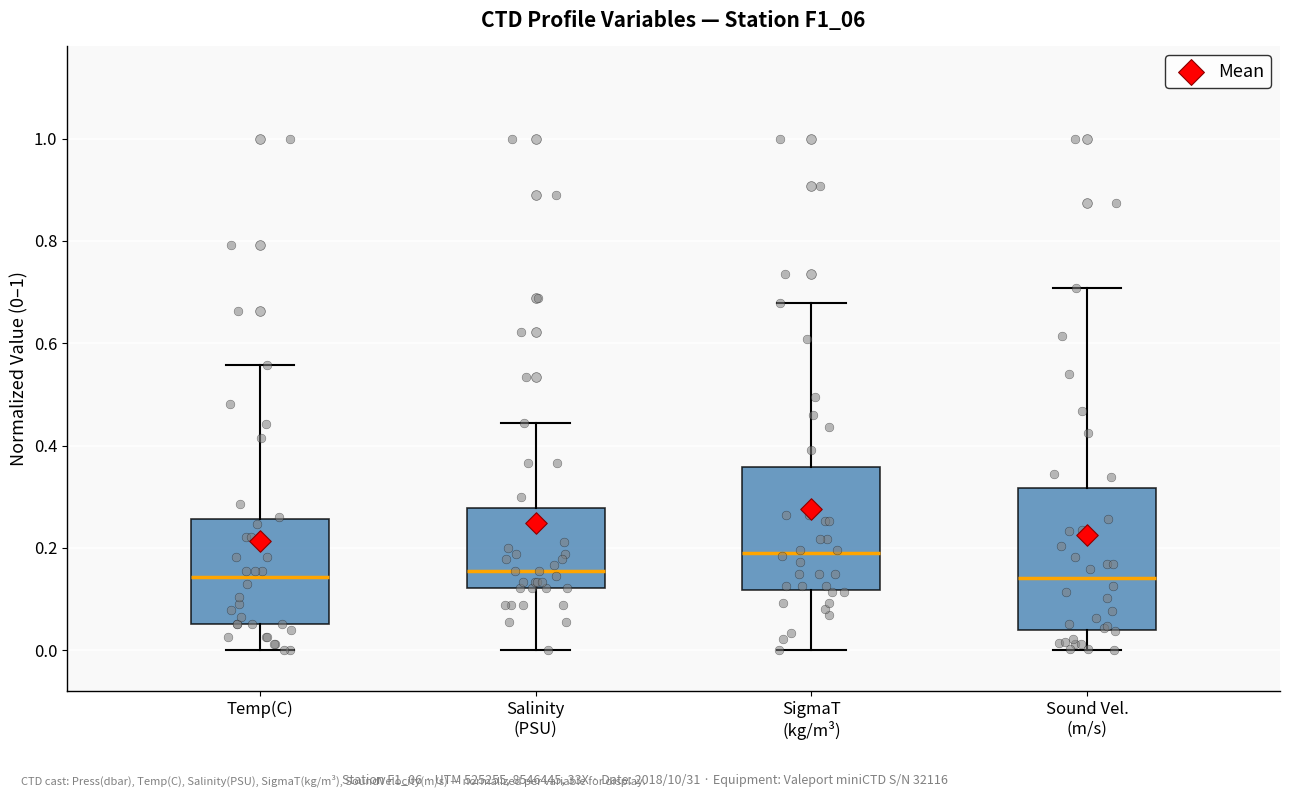

Reading left to right, read every box against the y-axis: the position of its median line, the range the box covers, and the ends of its whiskers. The values are not printed on the chart, so give them approximately, as read against the axis.

Temp(C): median 0.14, box 0.06 to 0.26, whiskers 0.00 to 0.56
Salinity (PSU): median 0.16, box 0.12 to 0.28, whiskers 0.00 to 0.44
SigmaT (kg/m³): median 0.18, box 0.12 to 0.36, whiskers 0.00 to 0.68
Sound Vel. (m/s): median 0.14, box 0.04 to 0.32, whiskers 0.00 to 0.70